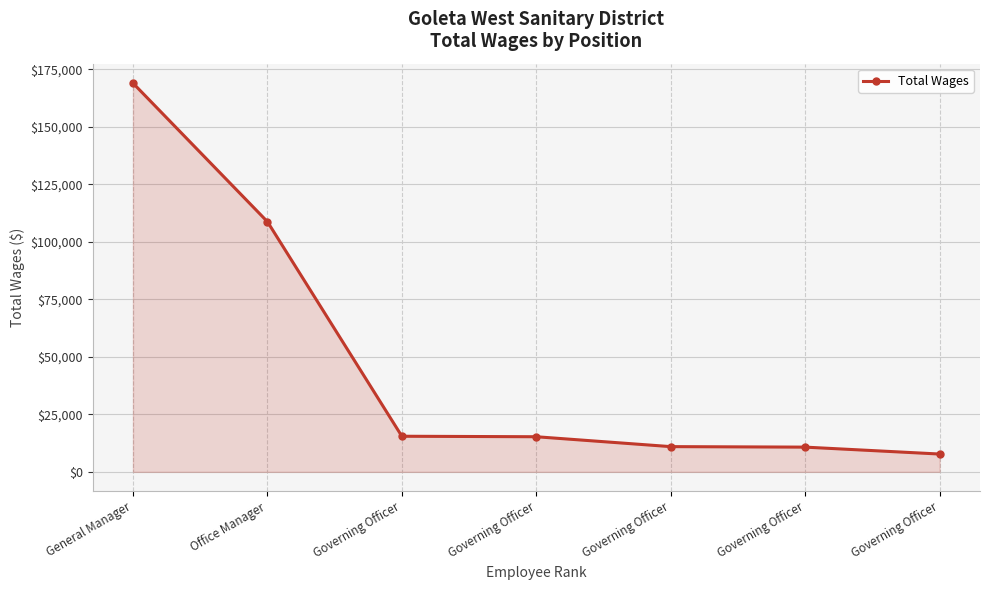

Reading left to right, extract all data points from this chart.

169055	108798	15480	15265	10965	10750	7740